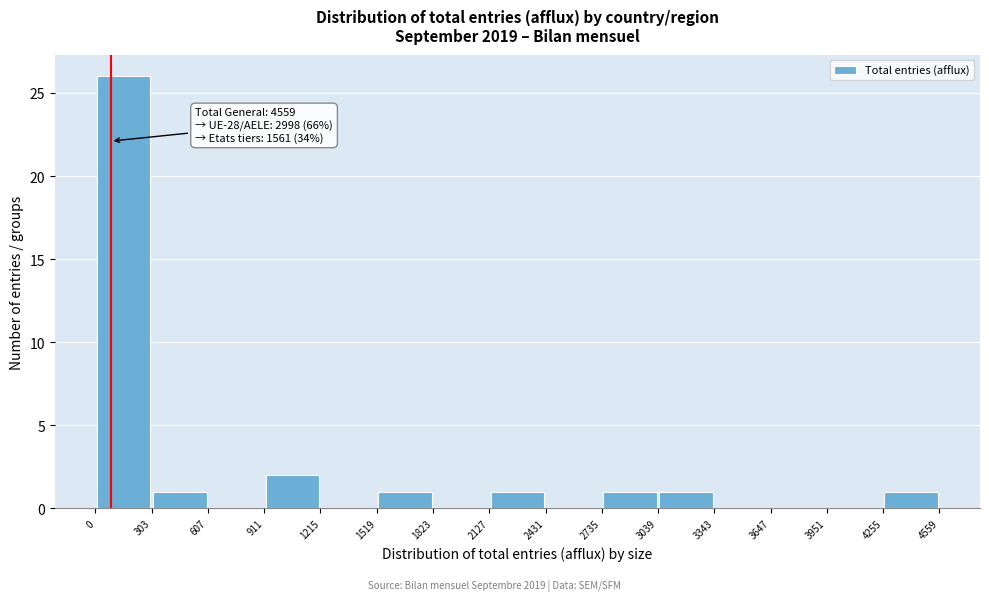

Over which range of the x-axis is the bar tallest?

0 to 303